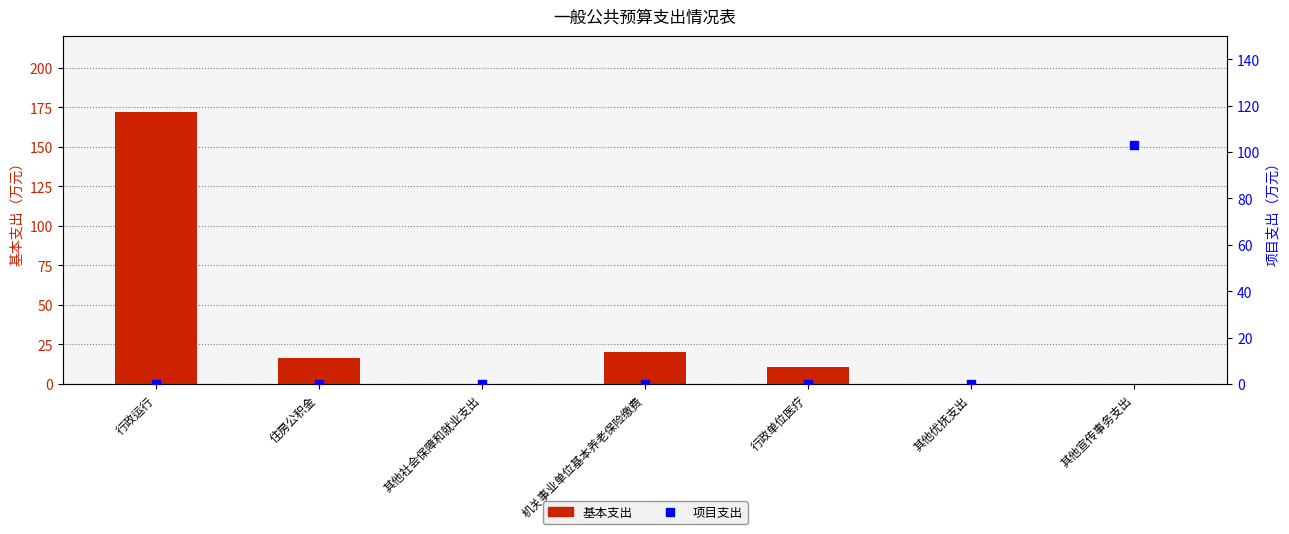

At which category is the sum across all series the highest?

行政运行